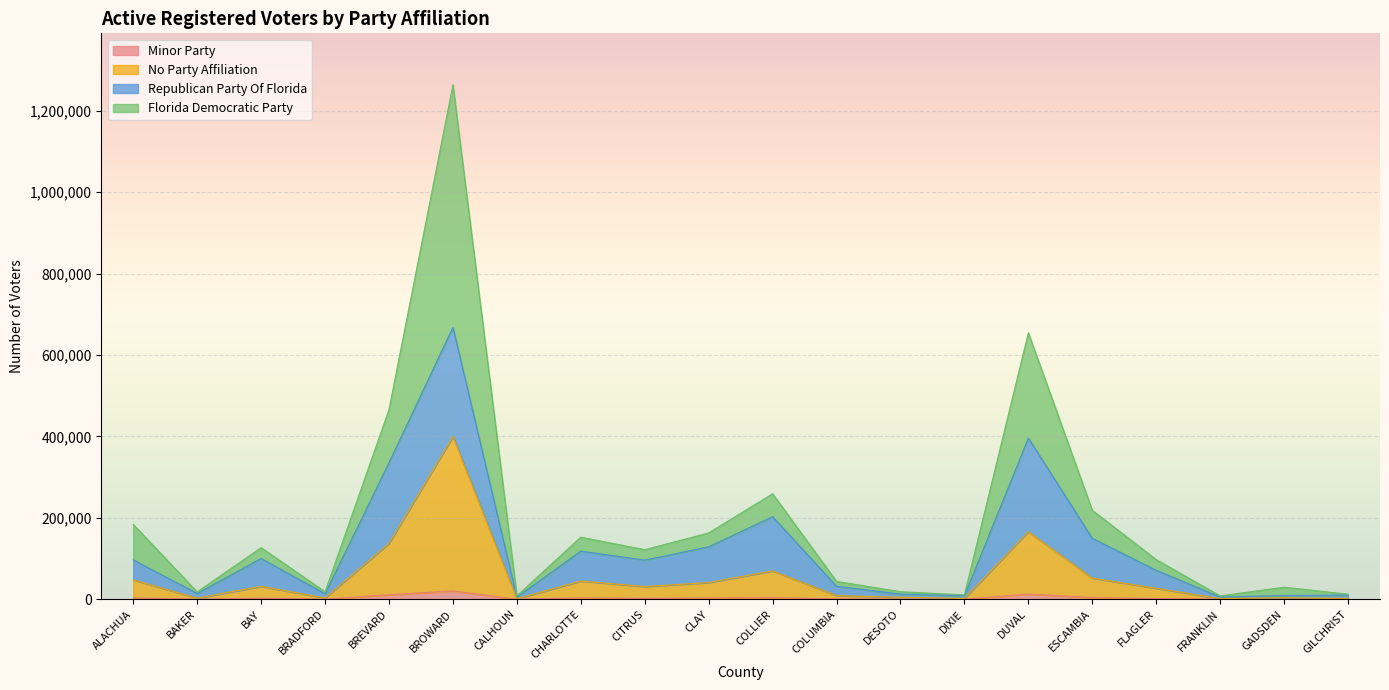

At which category is the sum across all series the highest?

BROWARD